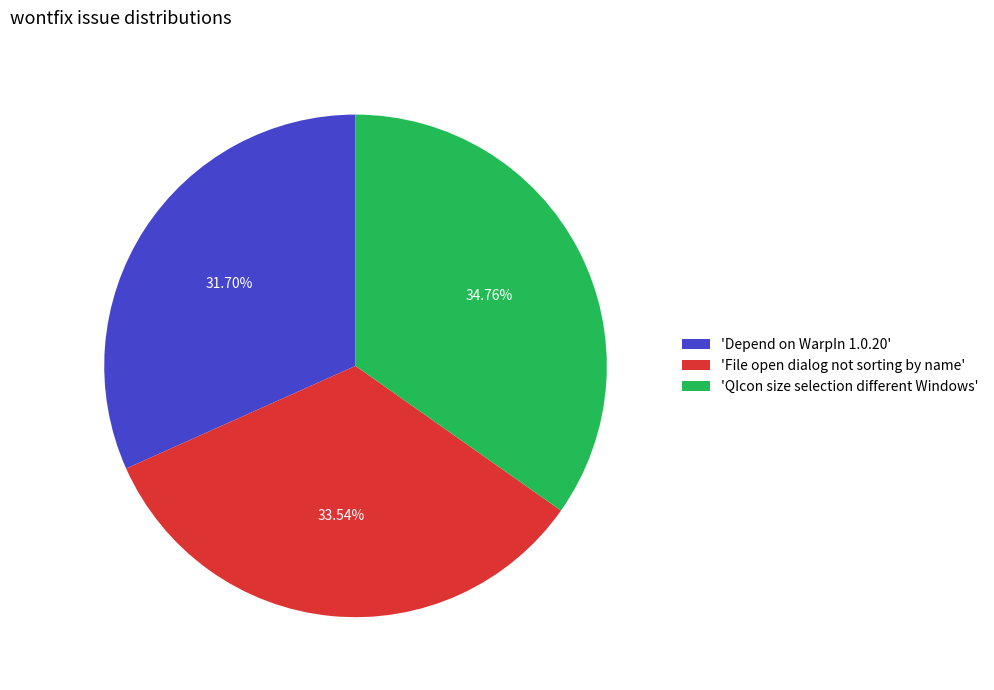

Is the sum of 'QIcon size selection different Windows' and 'File open dialog not sorting by name' greater than half?

Yes